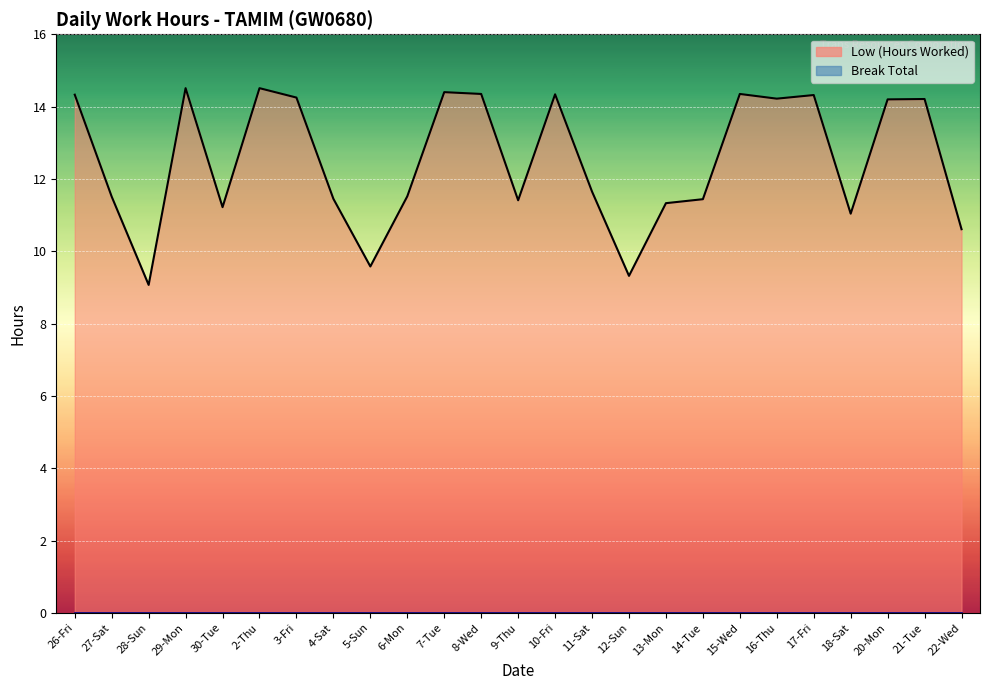

True or false: the data shows 7.1 at 10-Fri.

False